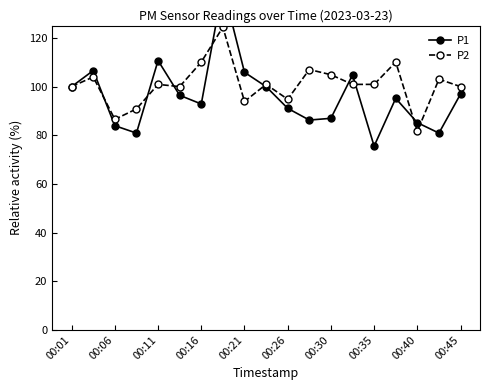

True or false: P1 has more than 2 points higher than both neighbors.

True